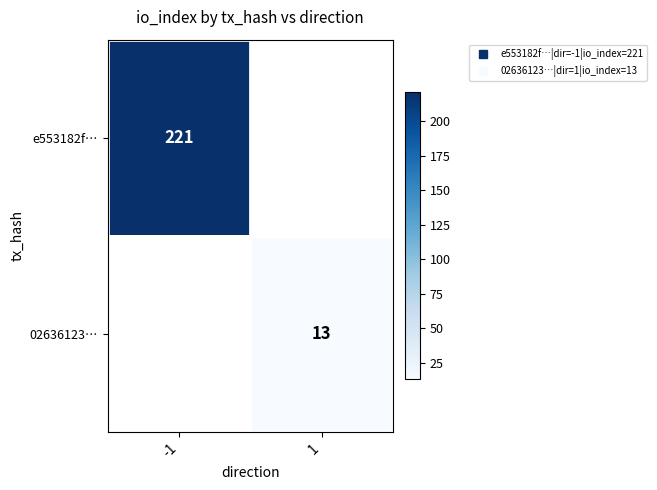

Is it true that 02636123… equals 13.0 at 1?

True